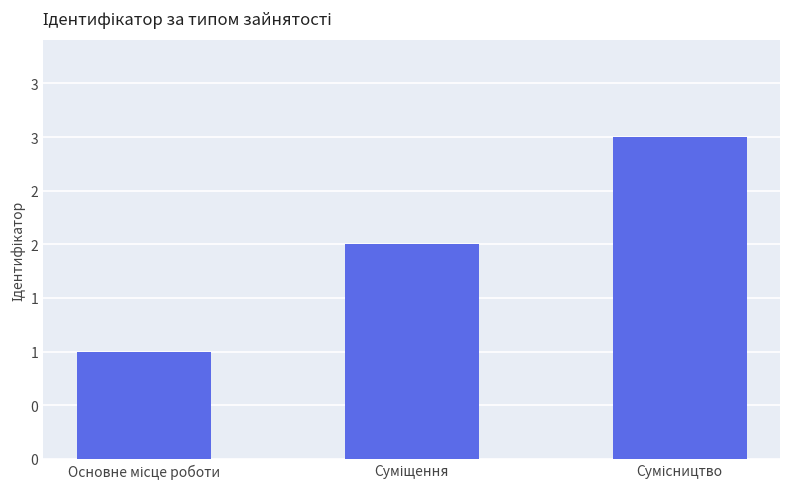

Reading left to right, extract all data points from this chart.

1	2	3